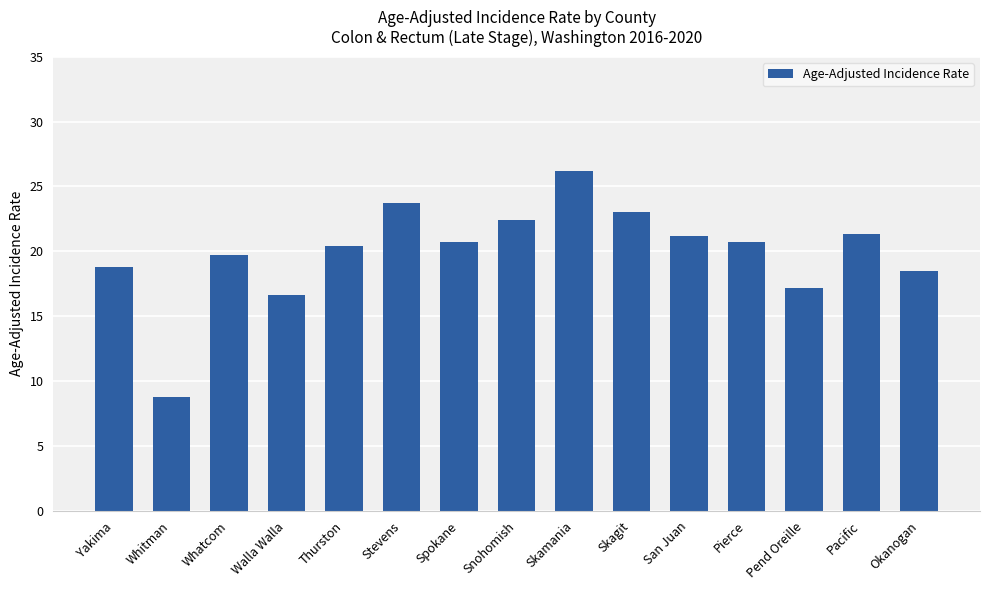

What is the difference between the maximum and minimum values?

17.4